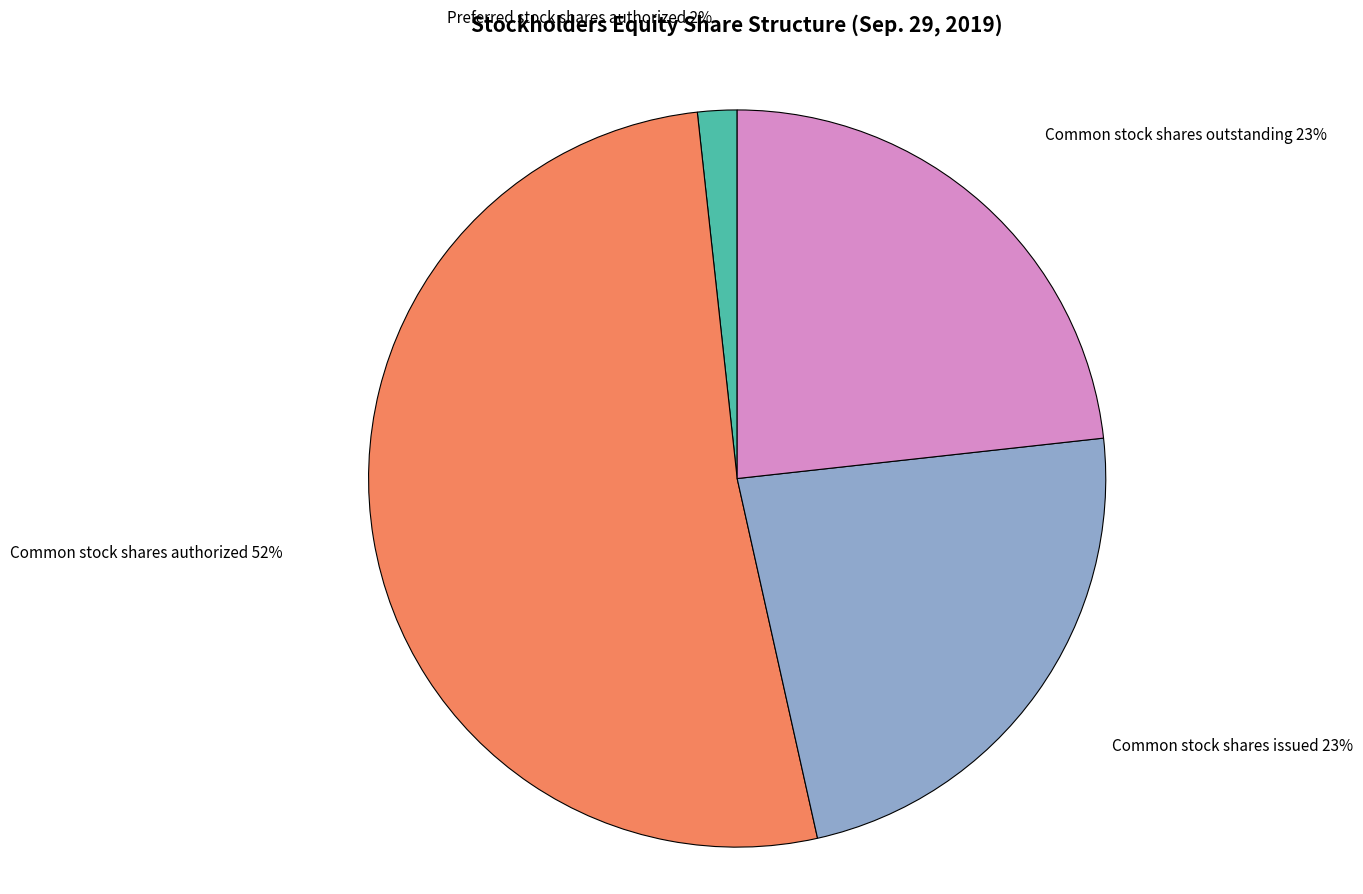

Does any single category account for the majority?

Yes